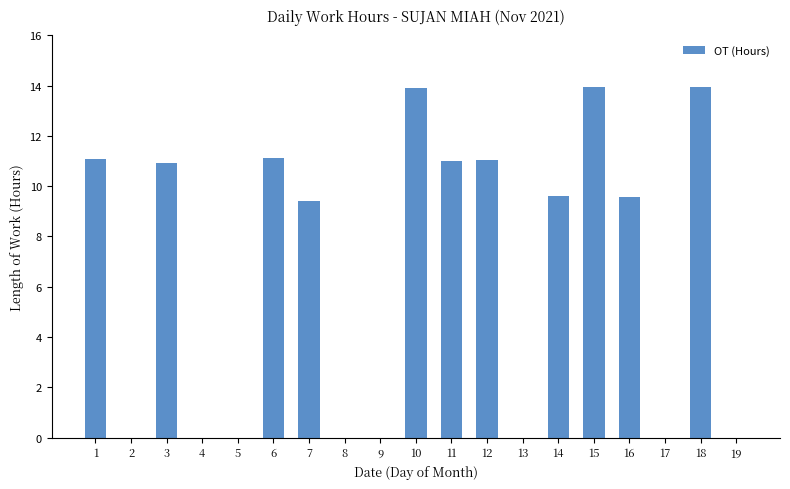

What is the sum of all values?

125.5